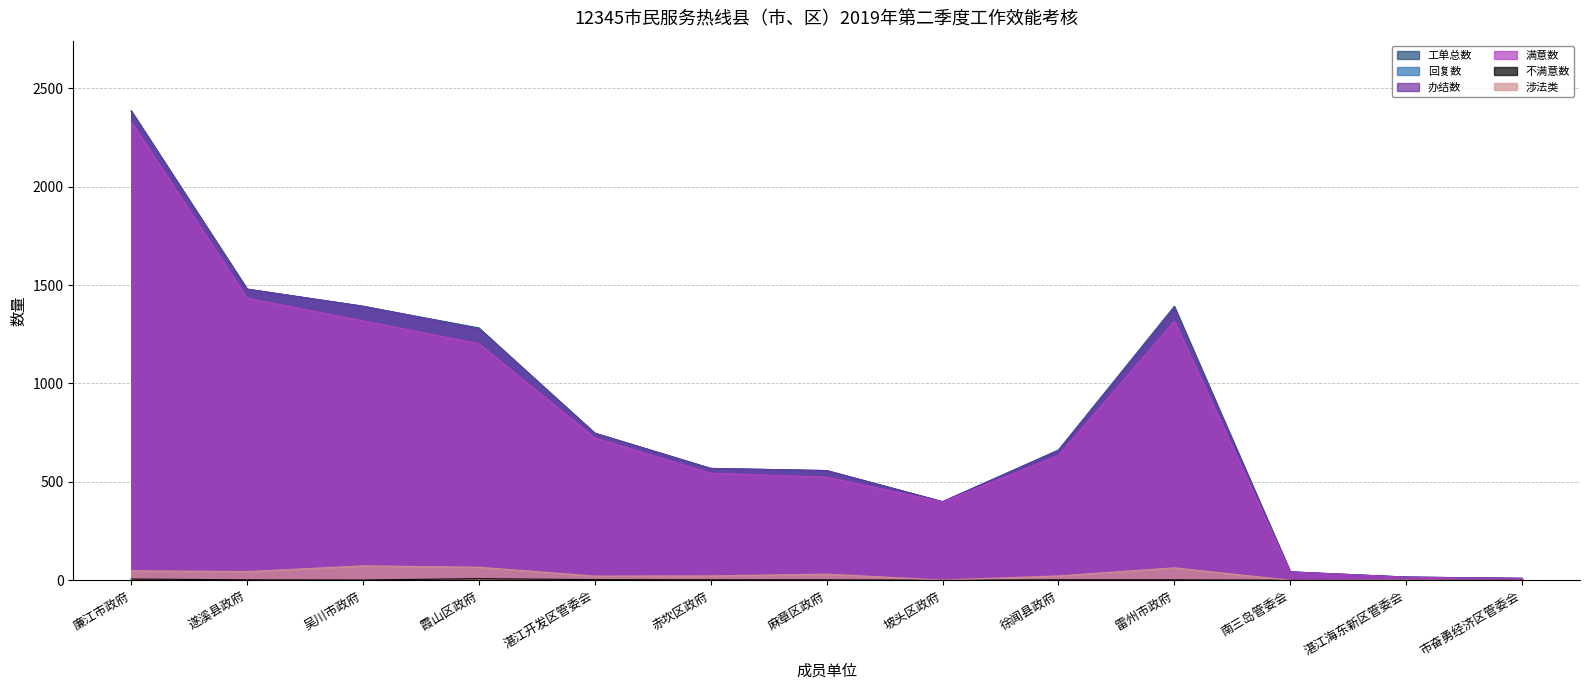

The 工单总数 series shows 428 at 徐闻县政府. True or false?

False